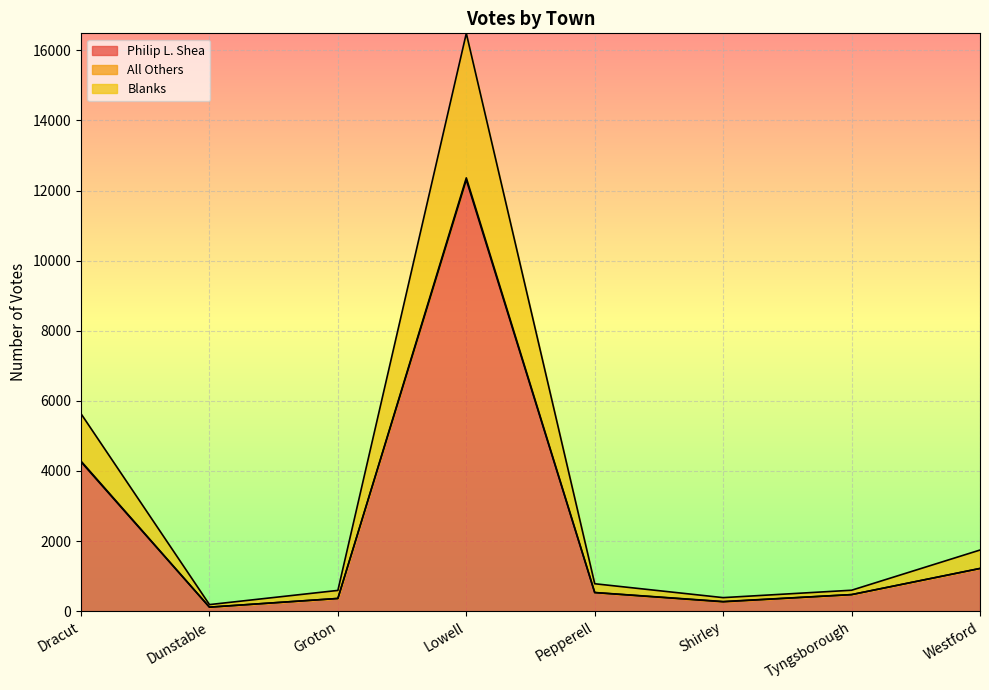

How many data points does each series have?

8